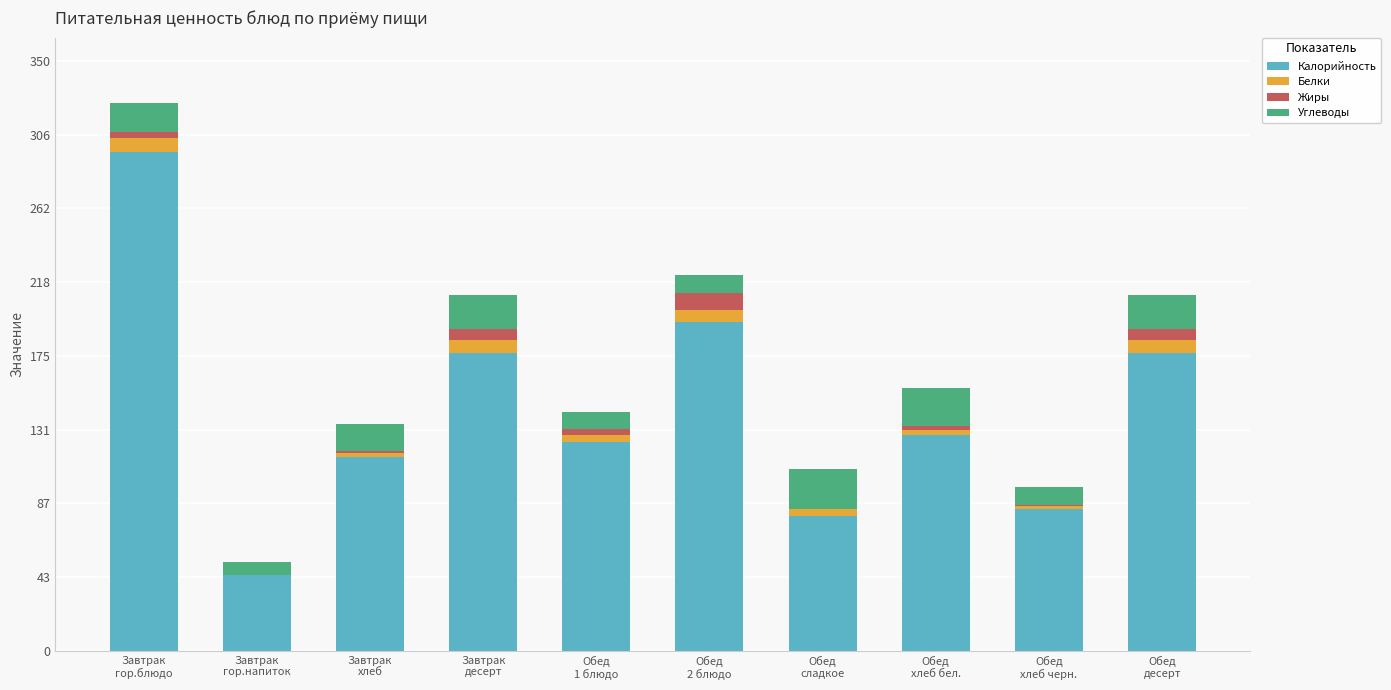

What is the maximum value for Калорийность?

296.0